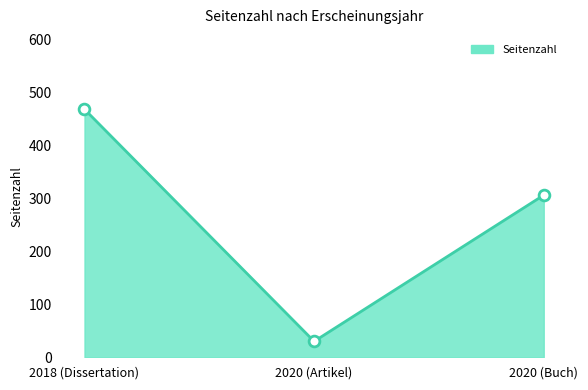

Which has a higher value, 2018 (Dissertation) or 2020 (Buch)?

2018 (Dissertation)